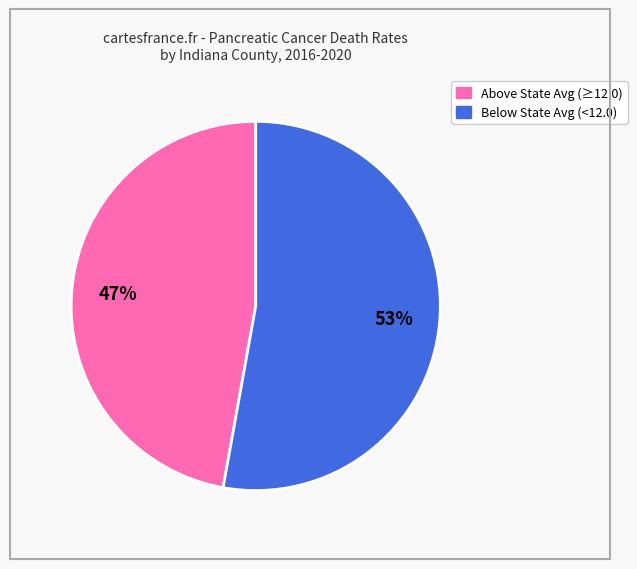

To the nearest percent, what is the average slice percentage?

50%